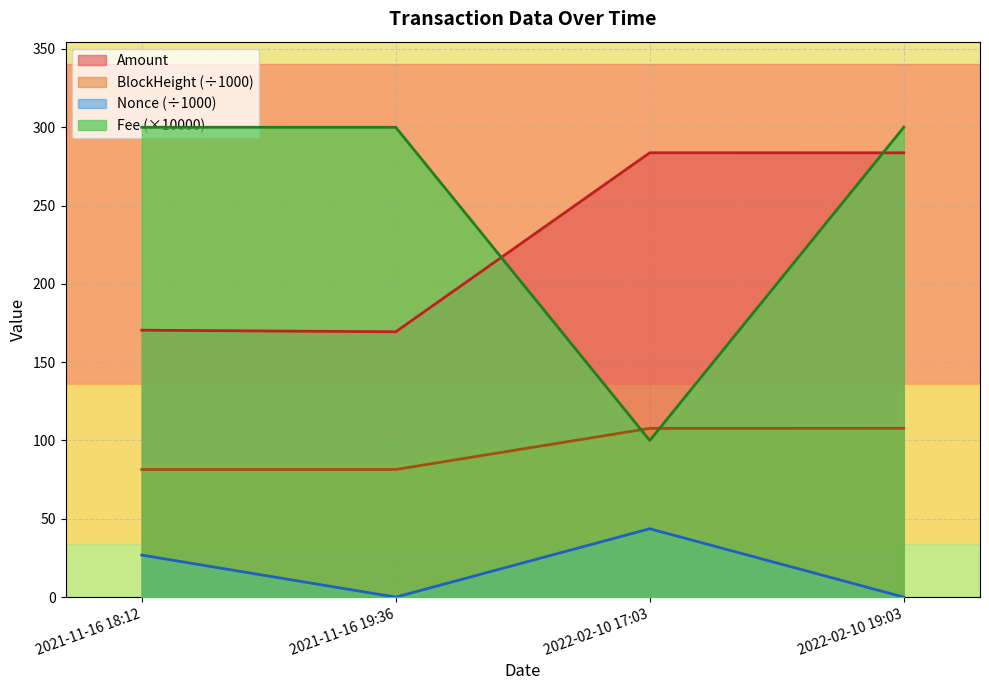

How many values in the Nonce series exceed 26?

2